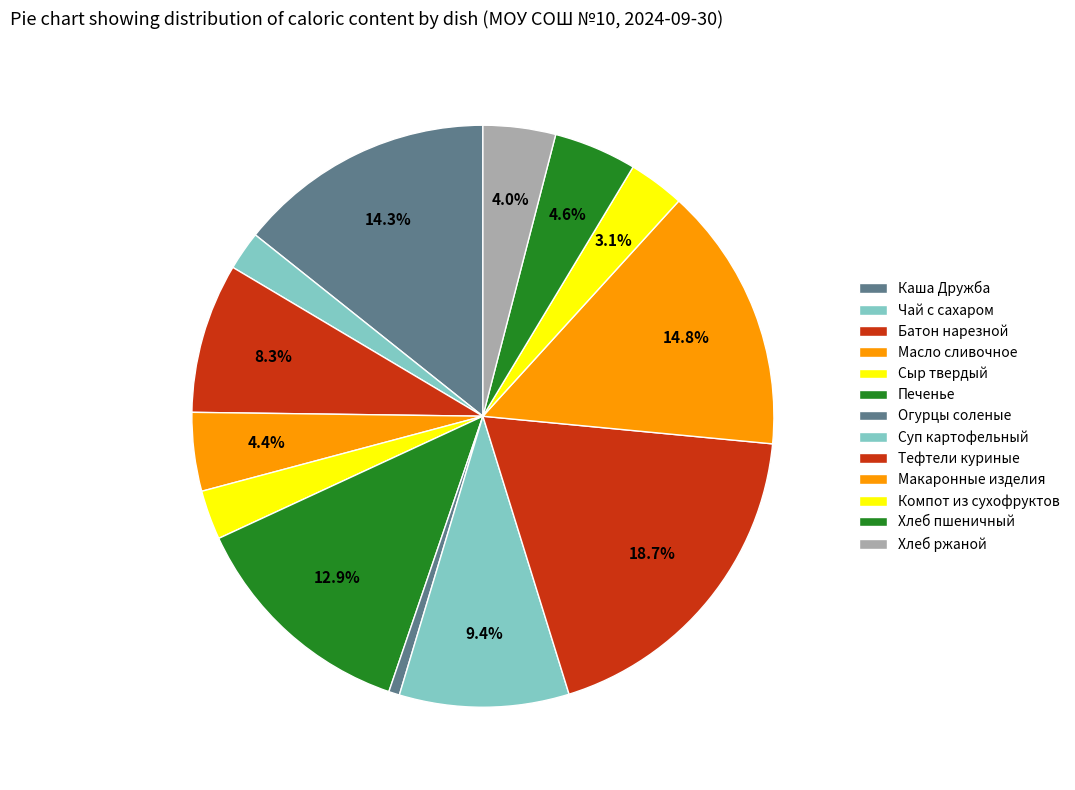

The Хлеб пшеничный slice represents 5% of the pie. True or false?

True